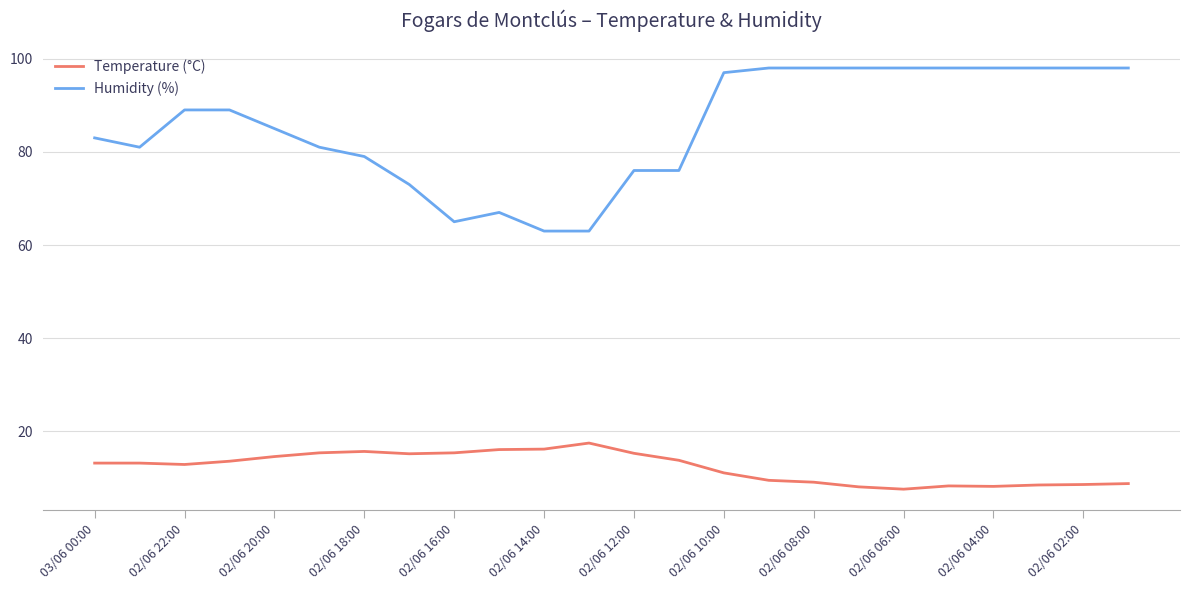

True or false: Temperature (°C) and Humidity (%) intersect in this chart.

False